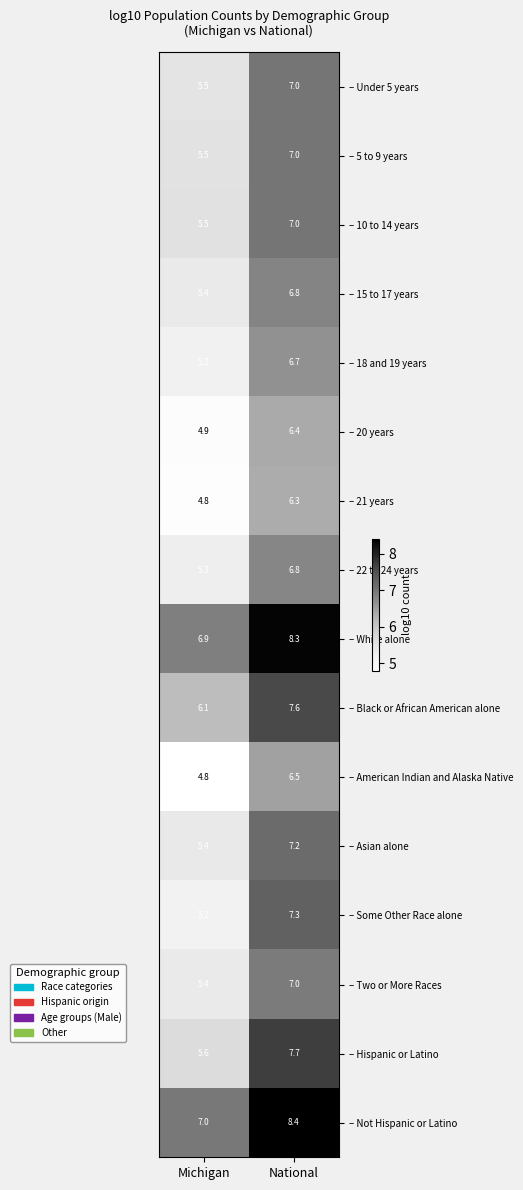

What is the spread (max minus min) of values at National?

2.1